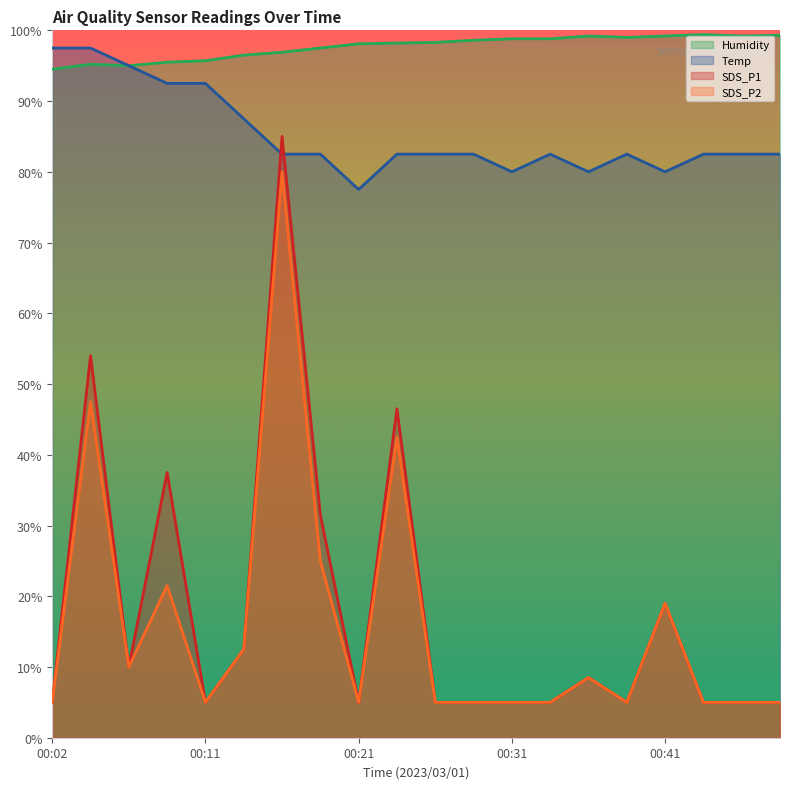

True or false: Humidity and SDS_P1 cross at least once.

False